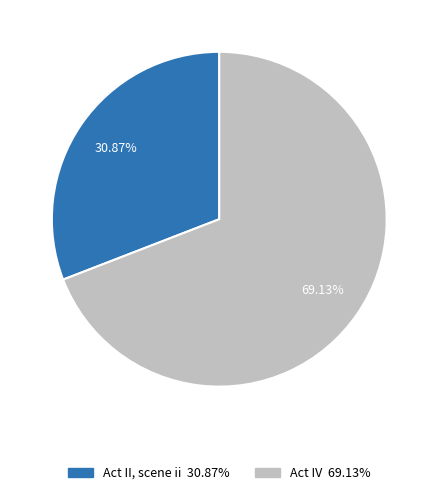

Which category has the biggest portion of the pie?

Act IV